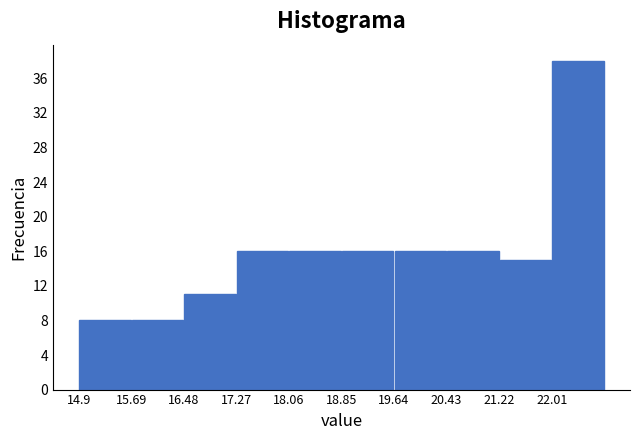

What is the height of the bar covering 21.22 to 22.01 on the x-axis? Neither the bar edges nor the heights are printed on the chart, so give them approximately, as read against the axes.

15